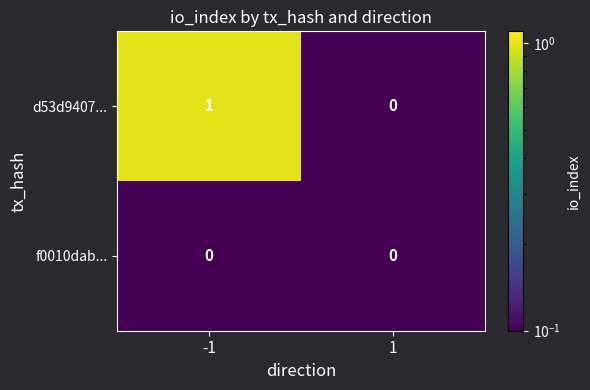

What is the total value across all series at -1?

1